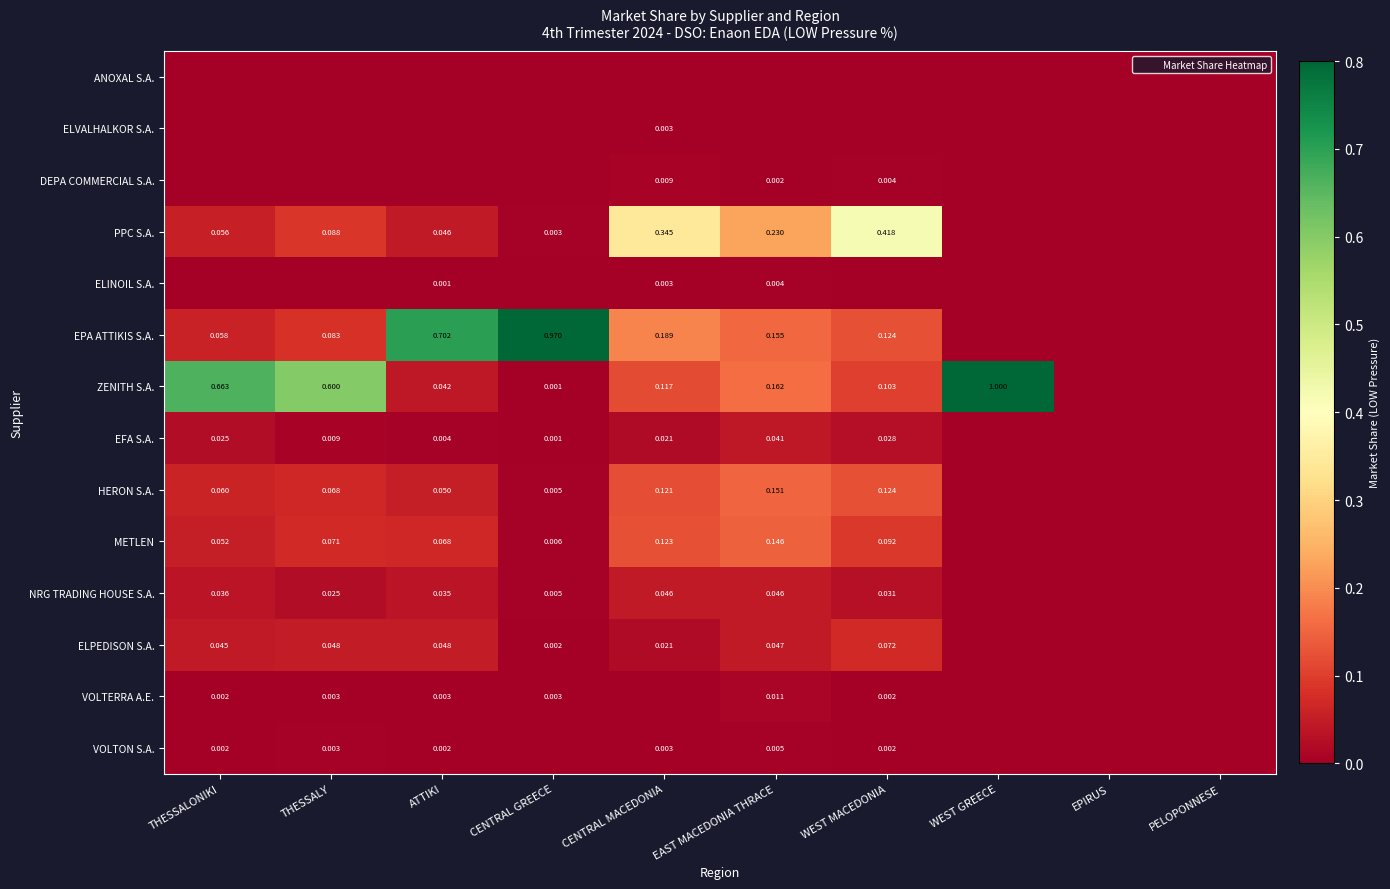

True or false: VOLTON S.A. has a value of 0.0 at EAST MACEDONIA THRACE.

True